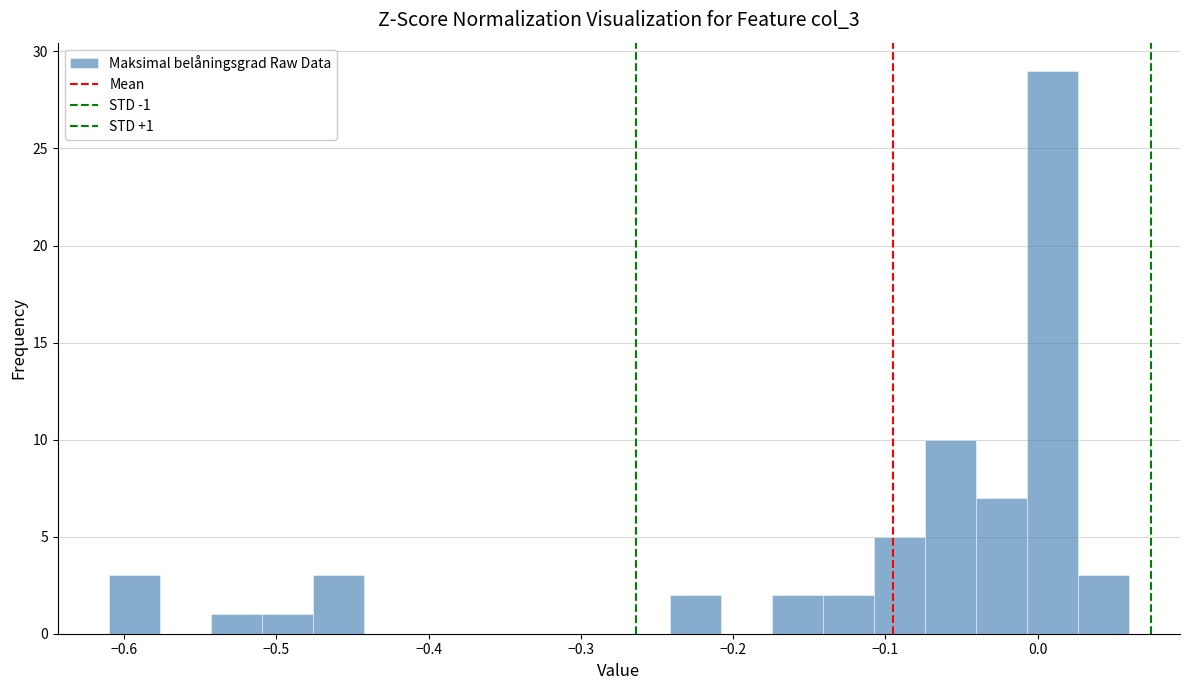

Around what value on the x-axis is the tallest bar? Give the approximate position of its centre, as read against the axis.

0.01